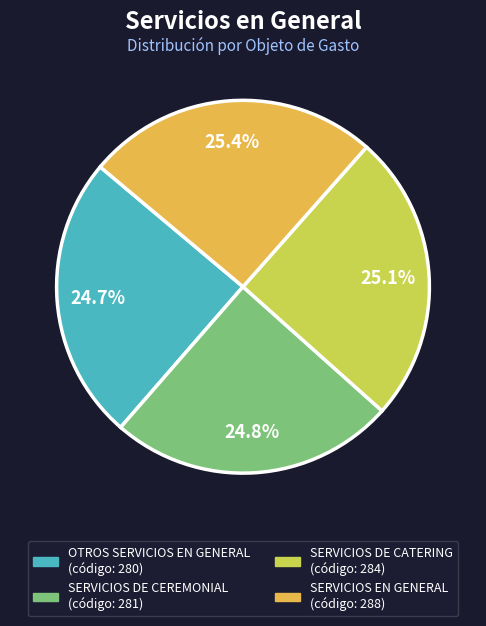

How many slices are in this pie chart?

4